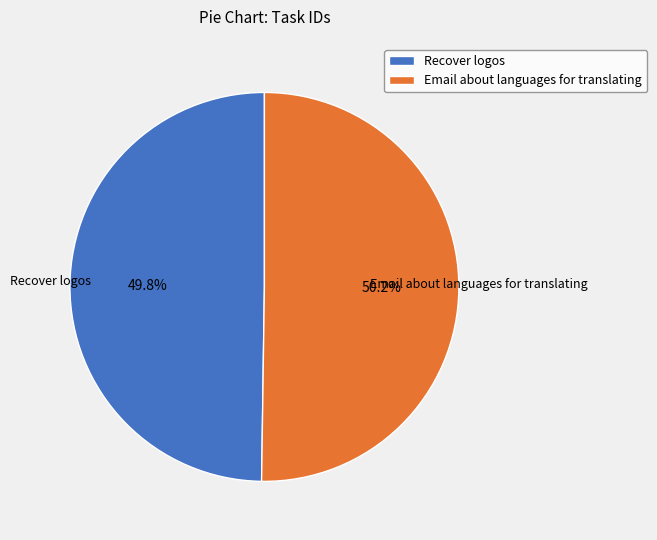

Combined, do Email about languages for translating and Recover logos account for over 50%?

Yes